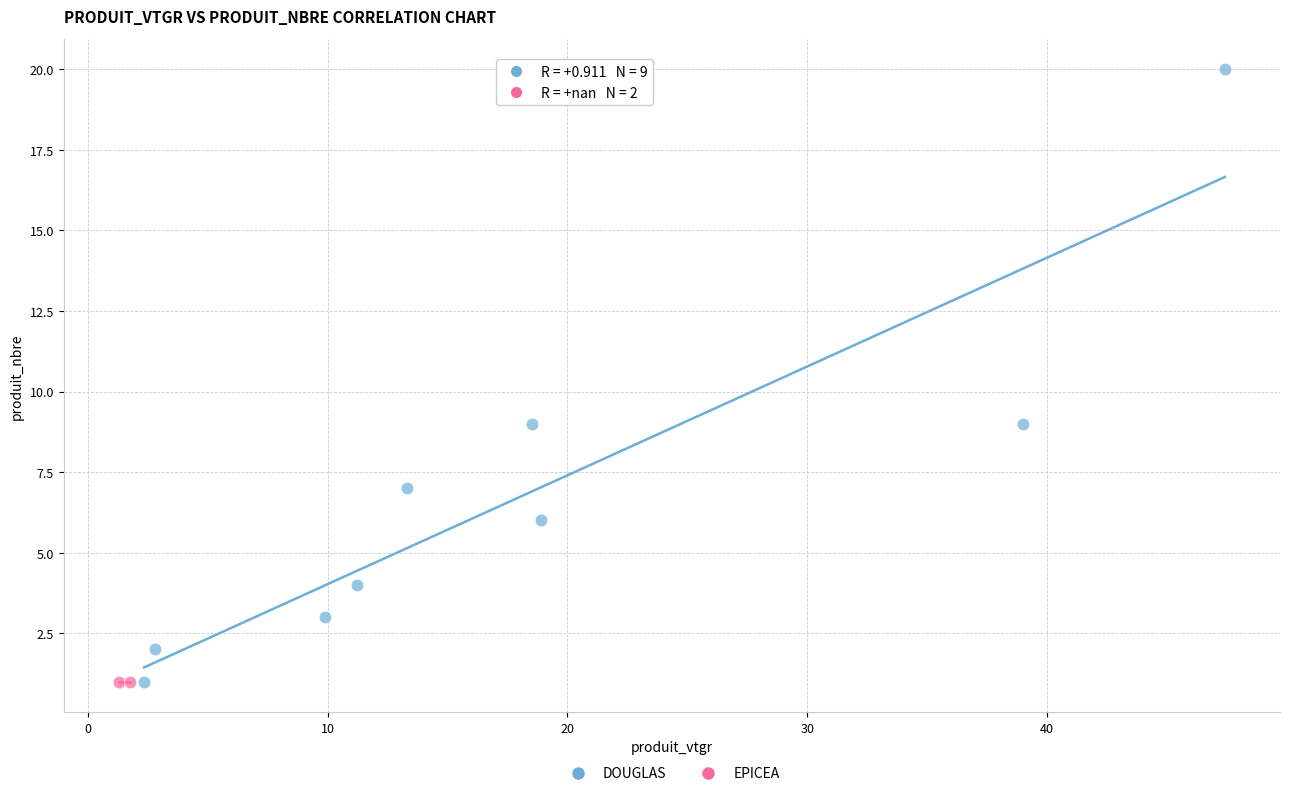

What are all the series names shown in the legend?

DOUGLAS, EPICEA